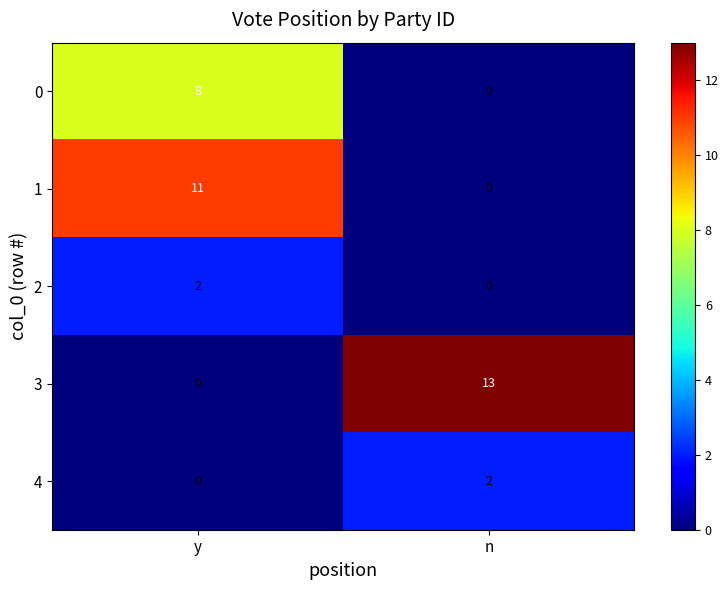

What is the greatest value displayed?

13